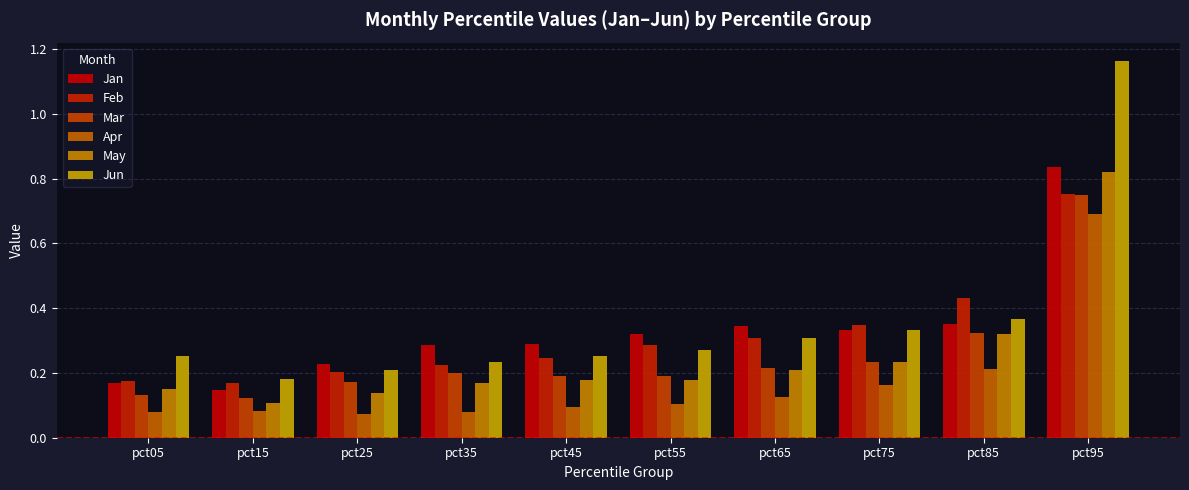

Where is Jun nearest to the value 0?

pct15